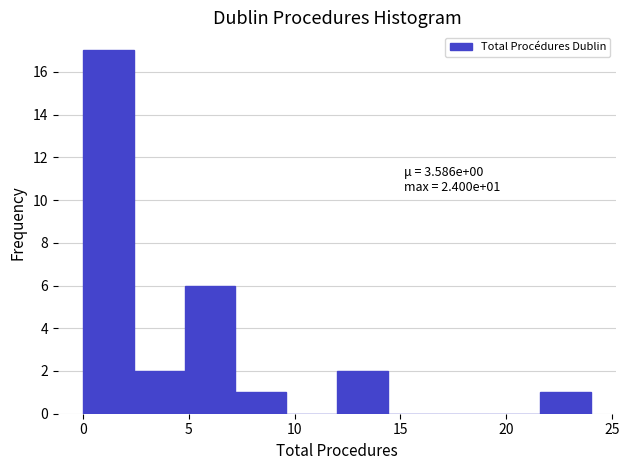

Over which range of the x-axis is the bar tallest?

0.0 to 2.4